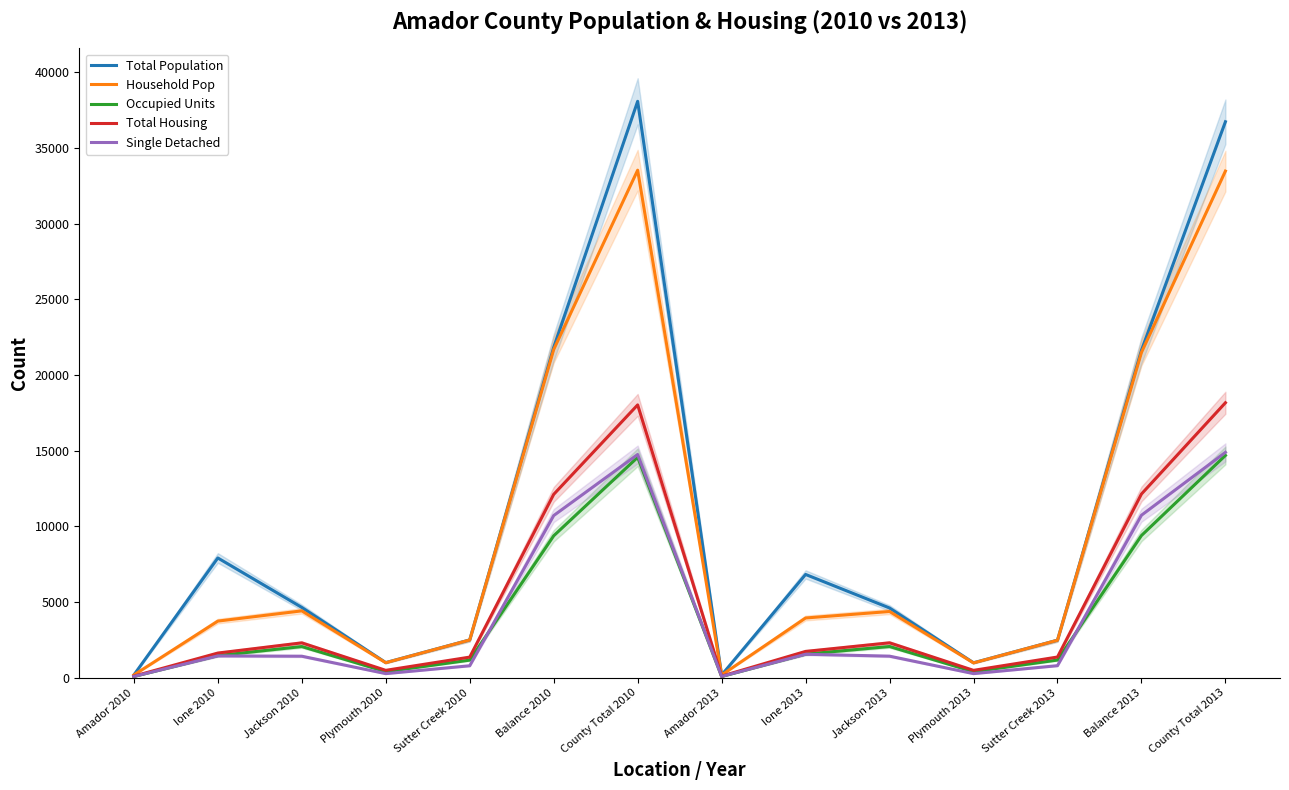

What is the minimum value for Total Population?

182